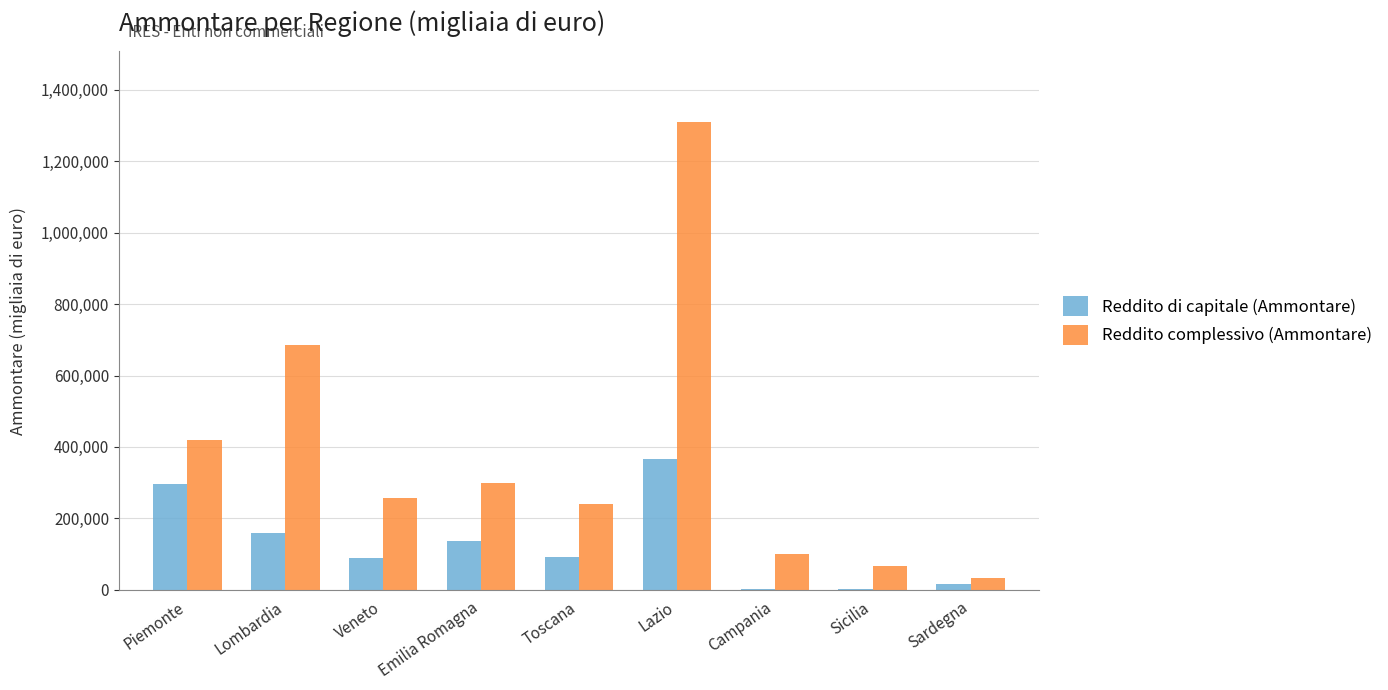

Which label corresponds to the largest value in the chart?

Lazio